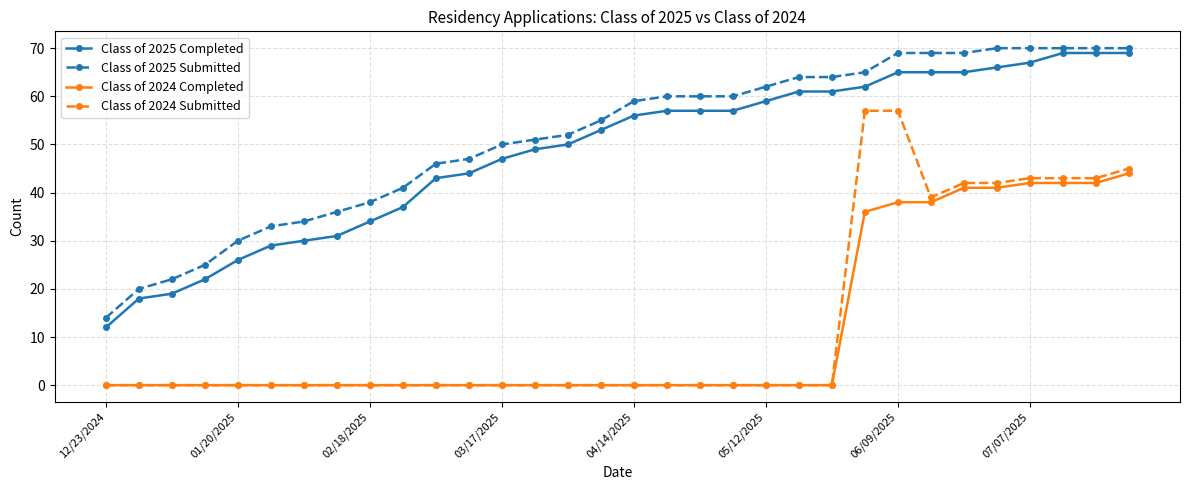

At how many categories does at least one series exceed 15?

31